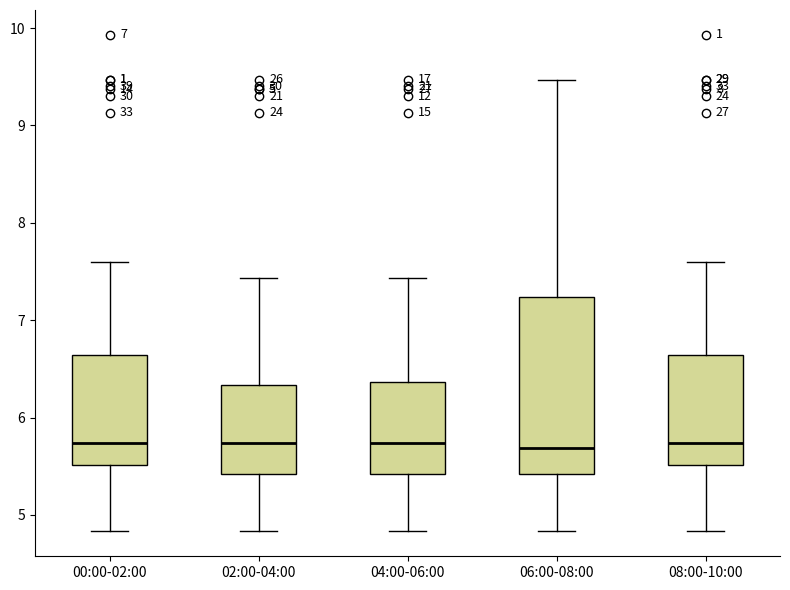

Comparing the boxes themselves (not the whiskers), which one is the tallest?

06:00-08:00